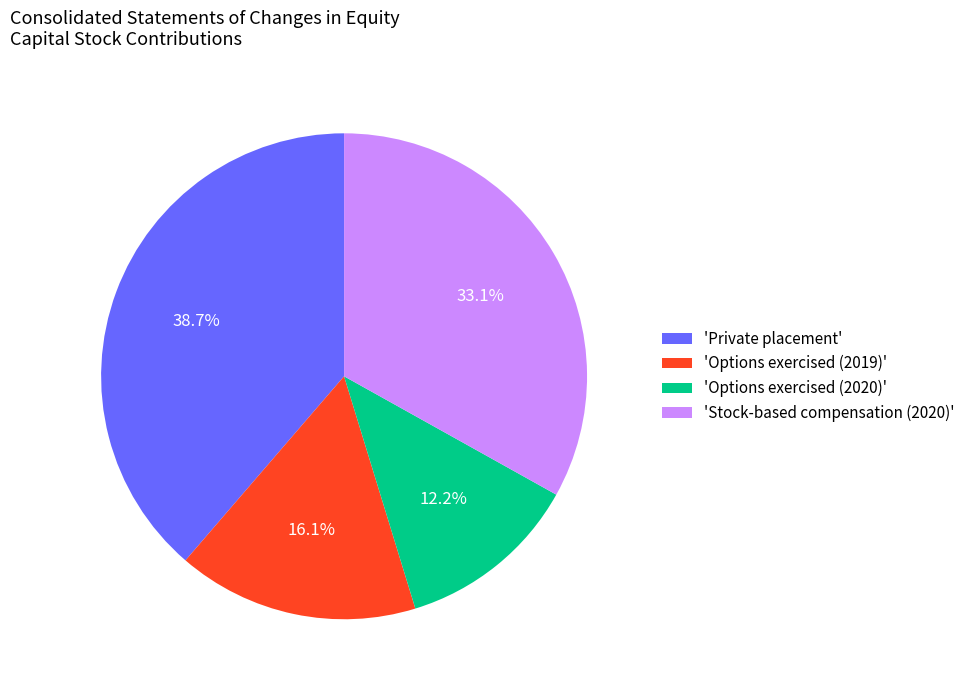

Does 'Private placement' represent more than half of the total?

No